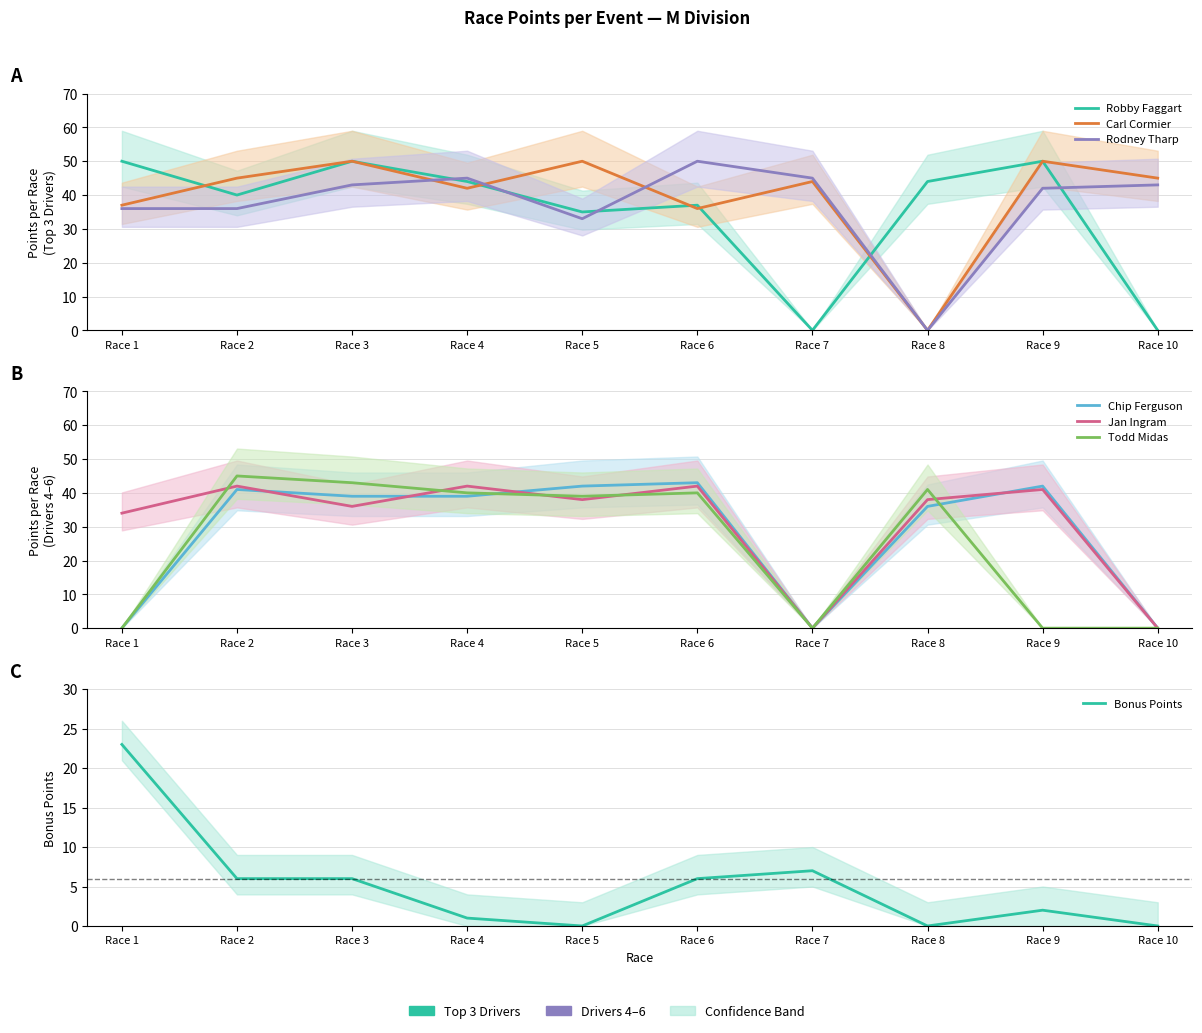

At how many categories does at least one series exceed 25?

10